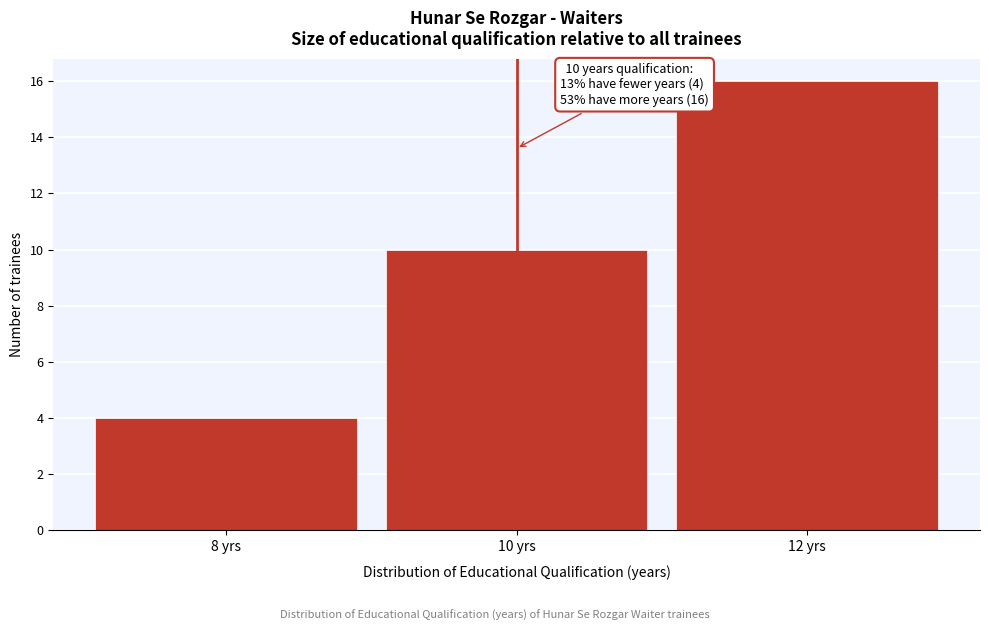

Over which range of the x-axis is the bar tallest?

11 to 13